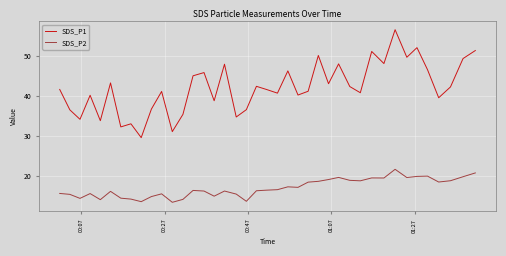

Which series has the largest total across all categories?

SDS_P1